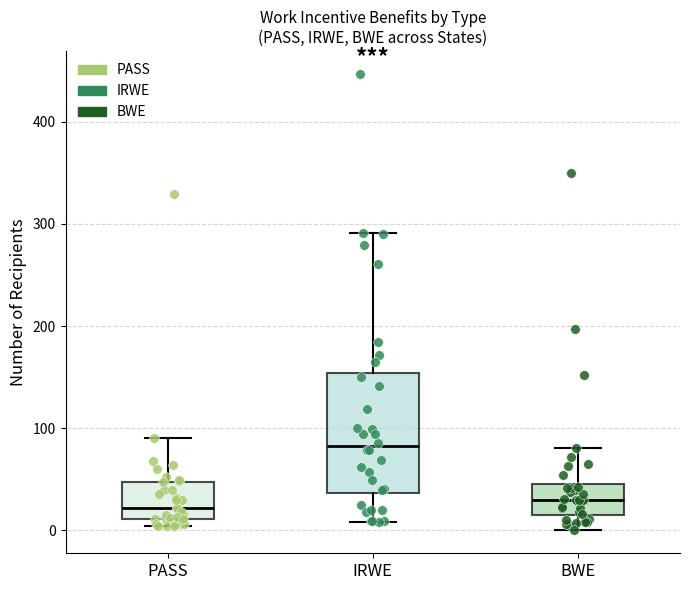

Where does the lower whisker of the box for IRWE end on the y-axis? The values are not printed on the chart, so give them approximately, as read against the axis.

10